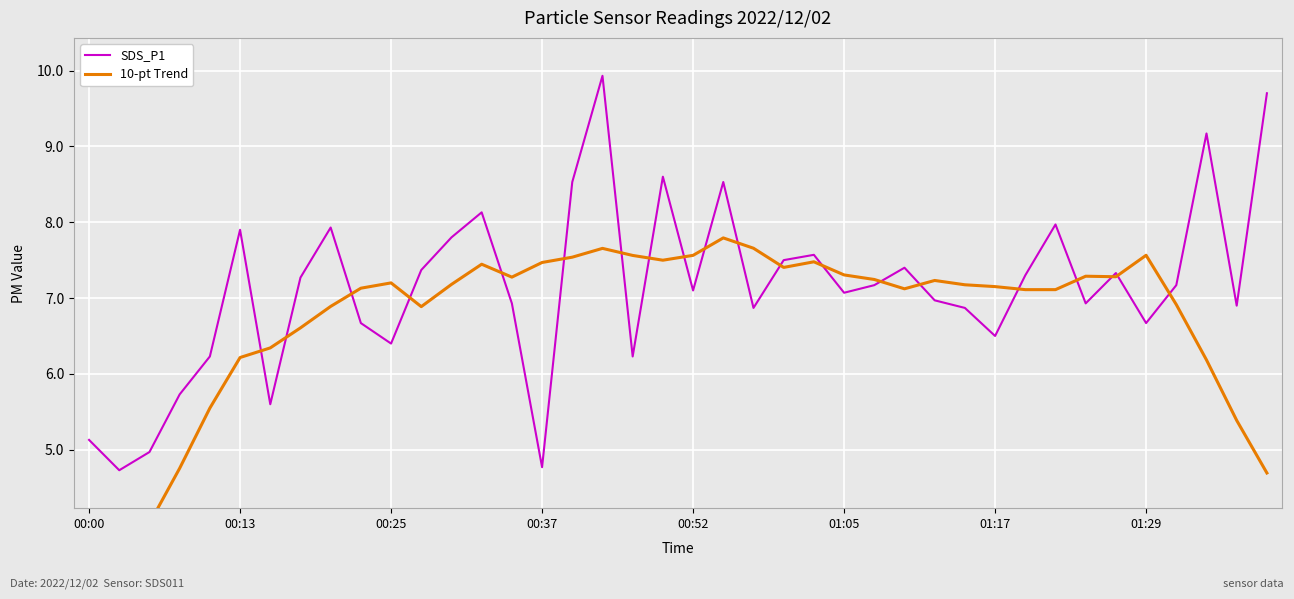

True or false: SDS_P1 has a value of 4.5 at 17.

False